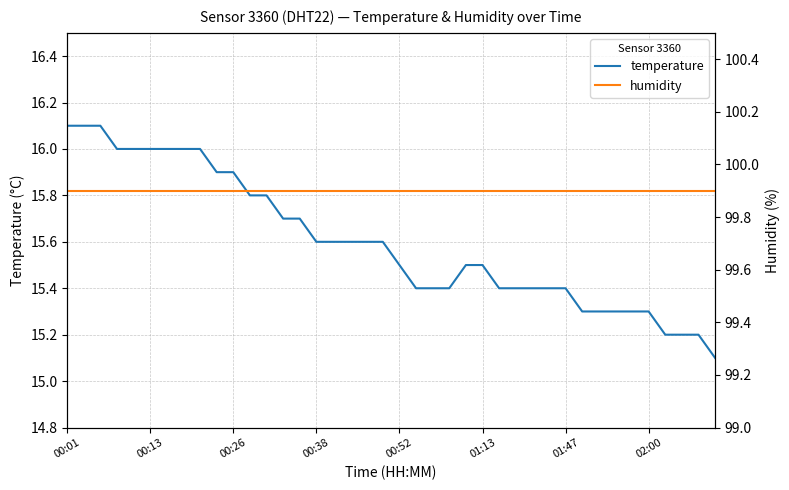

Between 37 and 25, which is larger?

25